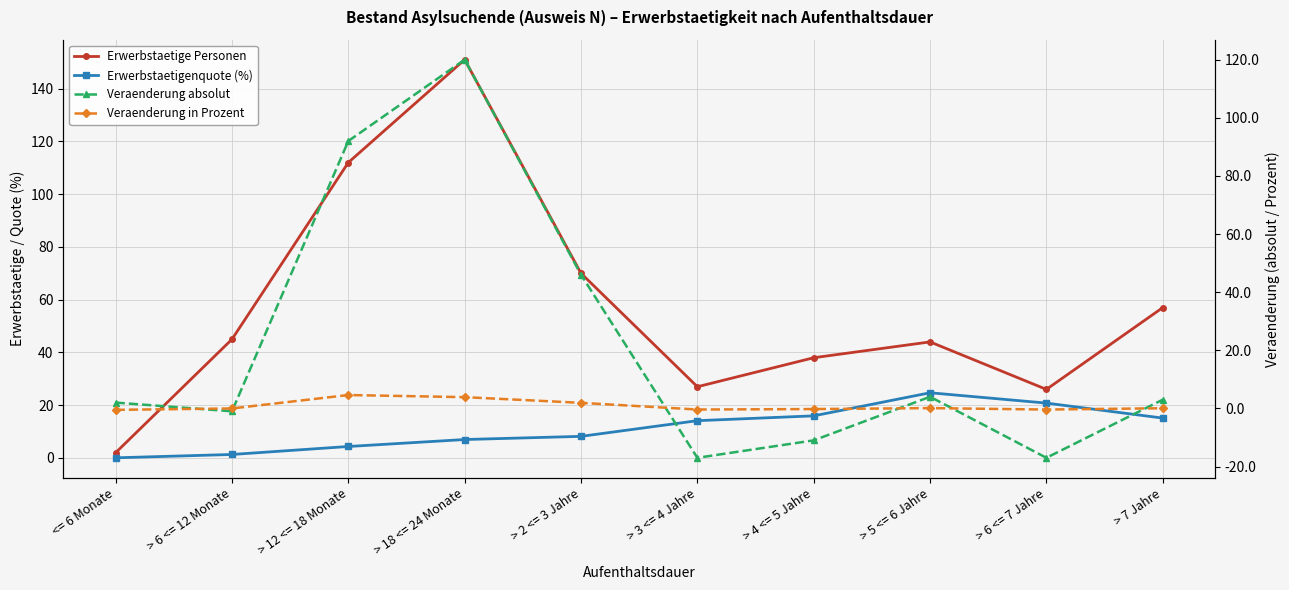

Reading left to right, transcribe all the data shown in this chart.

Erwerbstaetige Personen: 2.0	45.0	112.0	151.0	70.0	27.0	38.0	44.0	26.0	57.0
Erwerbstaetigenquote (%): 0.1	1.3	4.4	7.0	8.2	14.1	16.0	24.7	20.8	15.1
Veraenderung absolut: 2.0	-1.0	92.0	120.0	46.0	-17.0	-11.0	4.0	-17.0	3.0
Veraenderung in Prozent: -0.5	-0.0	4.6	3.9	1.9	-0.4	-0.2	0.1	-0.4	0.1